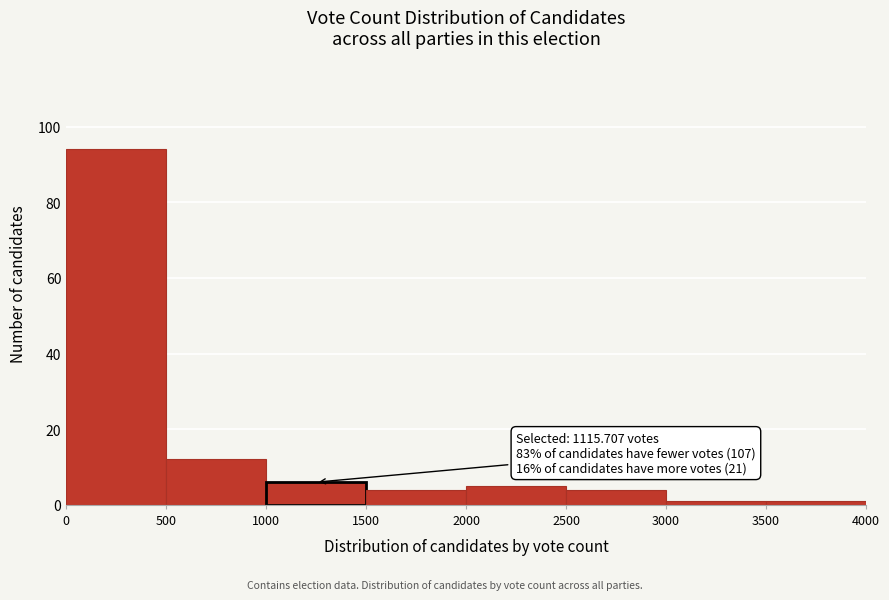

Which range on the x-axis has the tallest bar?

0 to 500